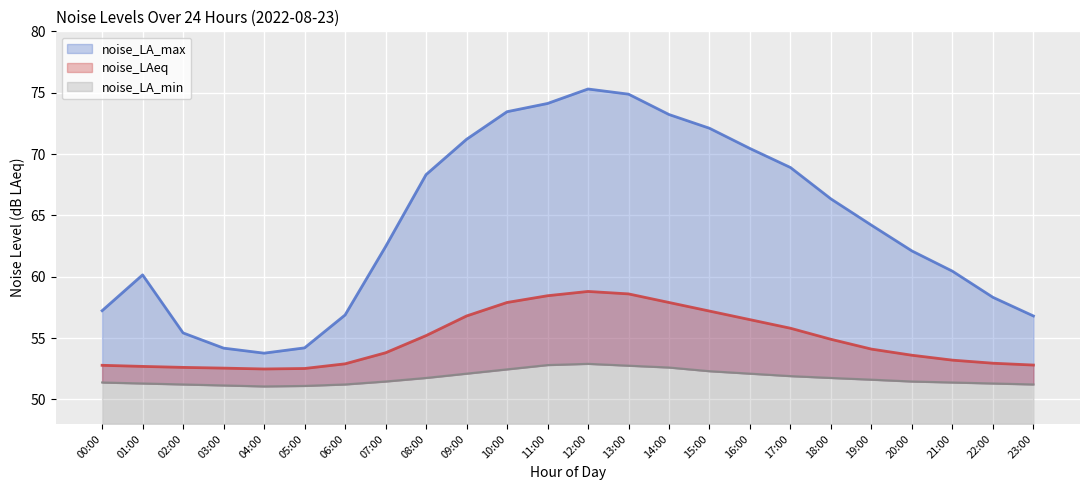

Rank the series by their maximum value, from lowest to highest.

noise_LA_min, noise_LAeq, noise_LA_max